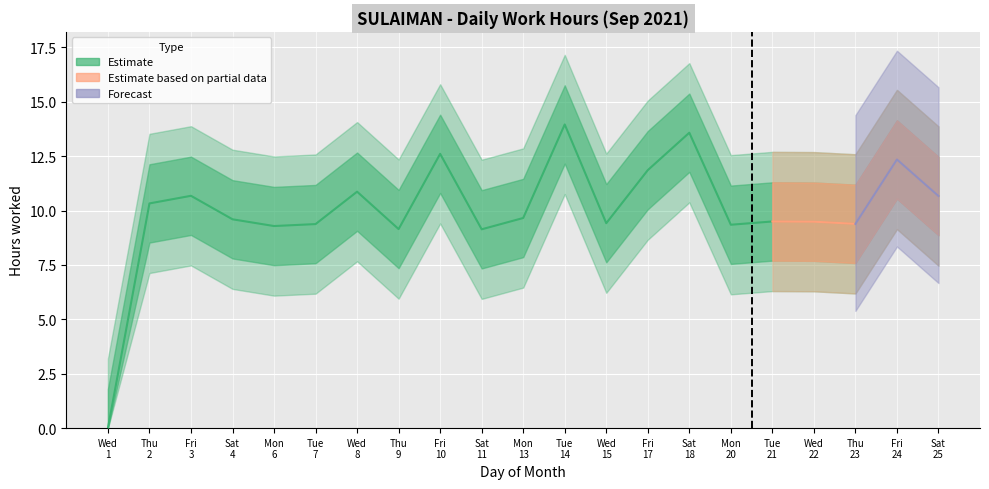

What is the value of the 9th point from the left?

12.6